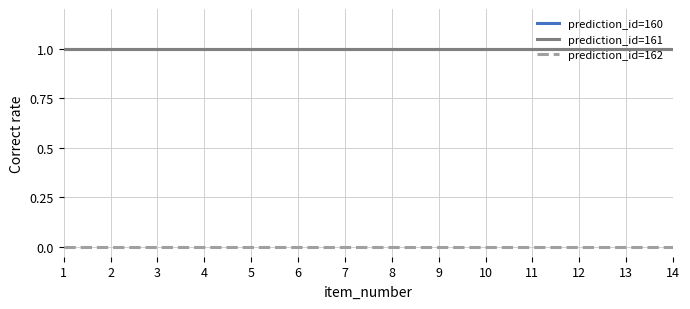

Does the chart have visible grid lines?

Yes